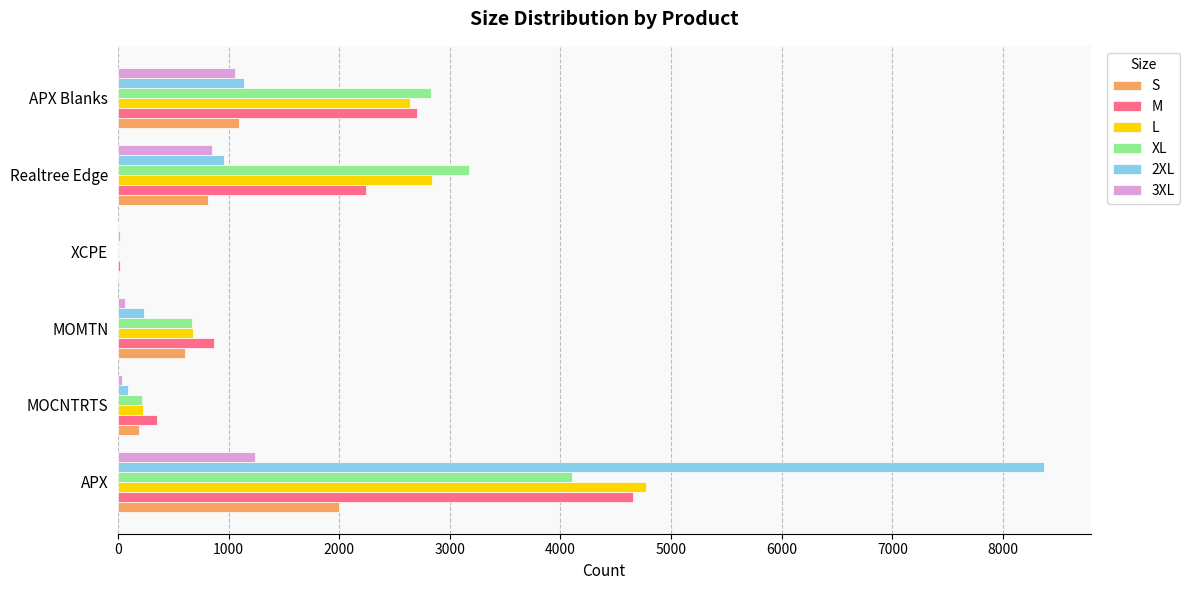

What is the sum of all M values?

10831